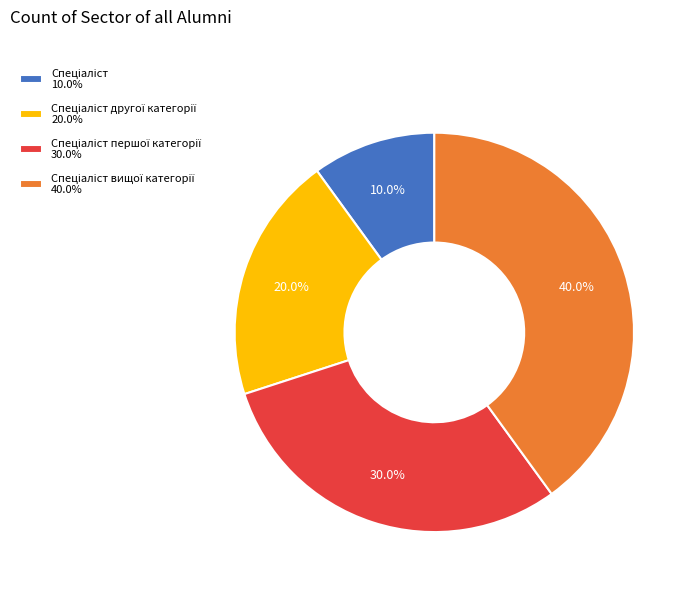

Is there a majority slice in this chart?

No